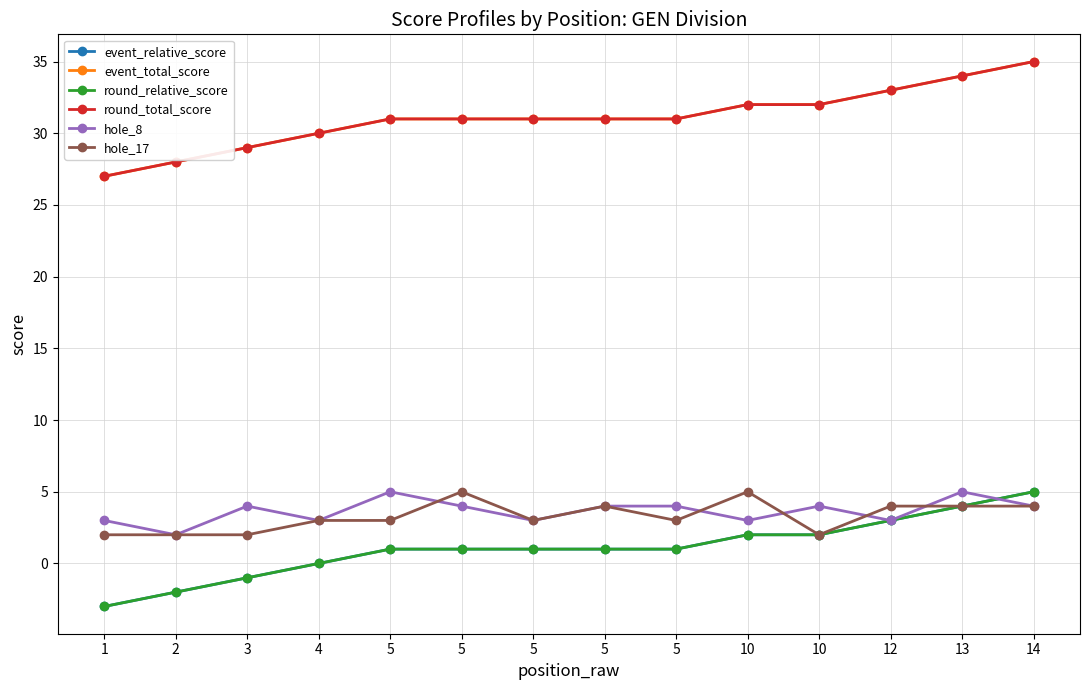

Is this an area chart (filled region under the line)?

No